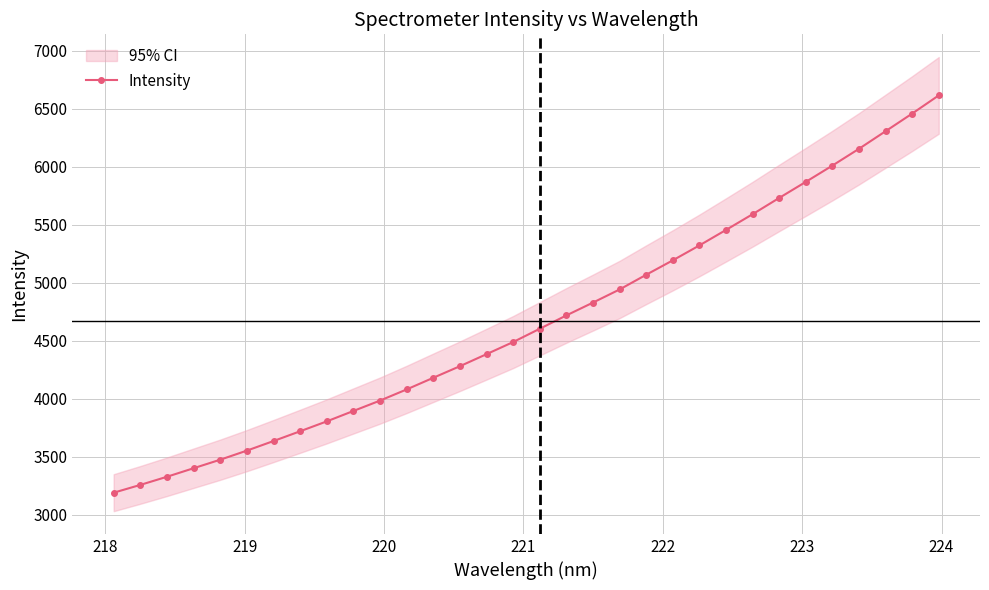

What is the average value?

4672.4